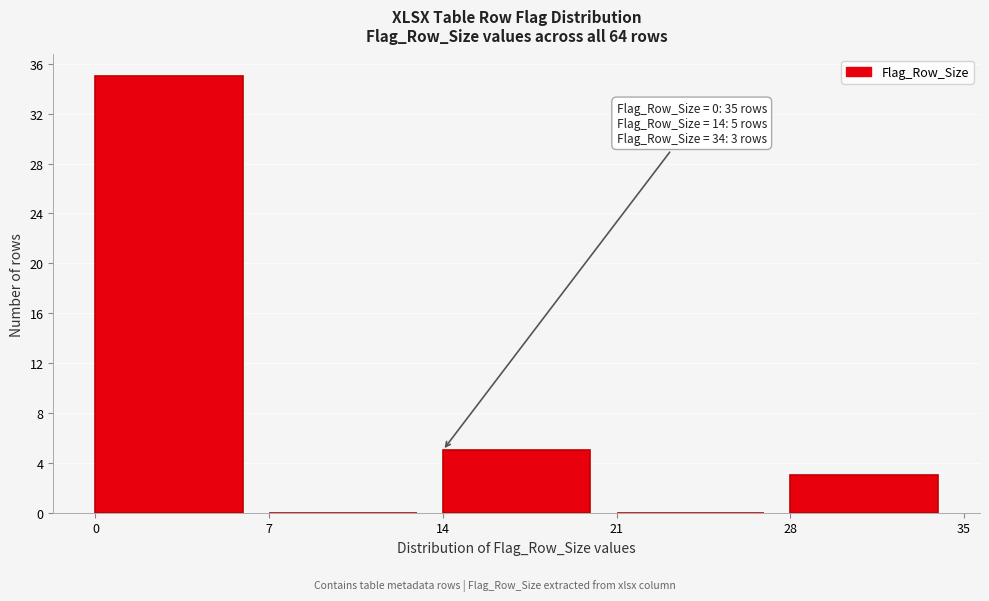

Over which range of the x-axis is the bar tallest?

0 to 7